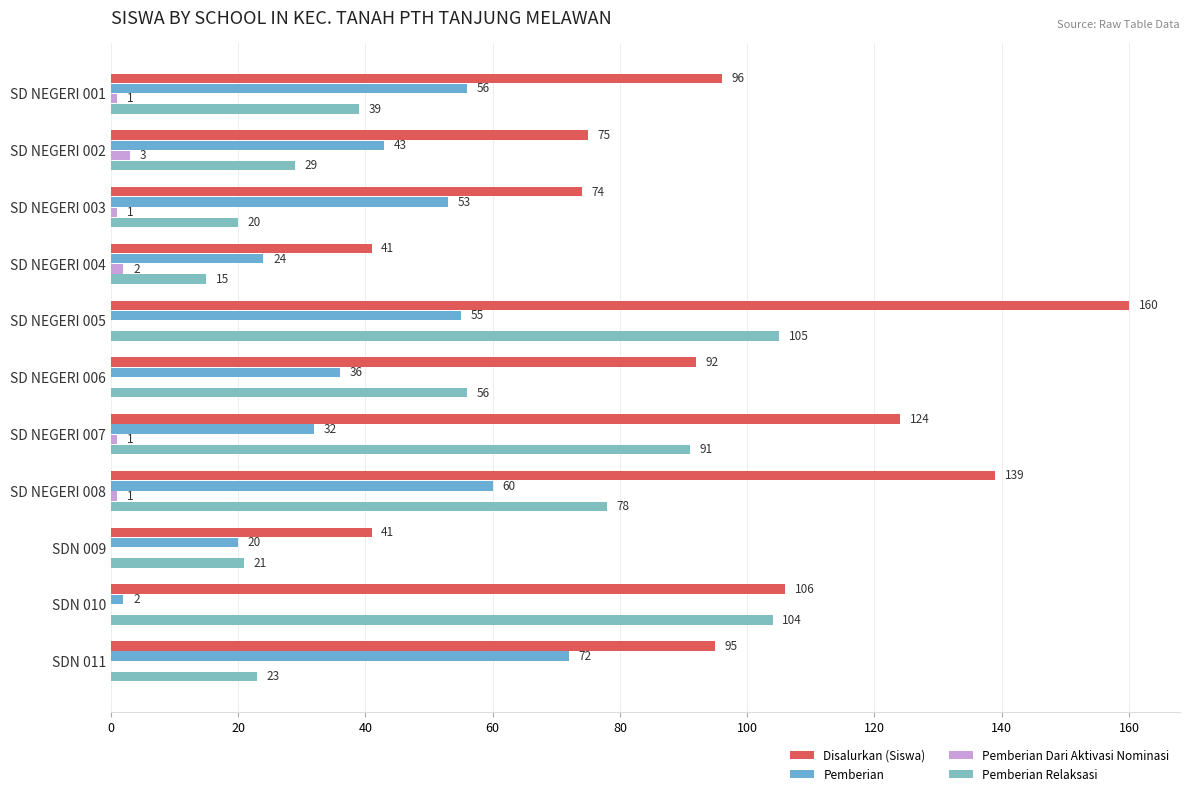

Which category has the highest value in the Pemberian Dari Aktivasi Nominasi series?

SD NEGERI 002